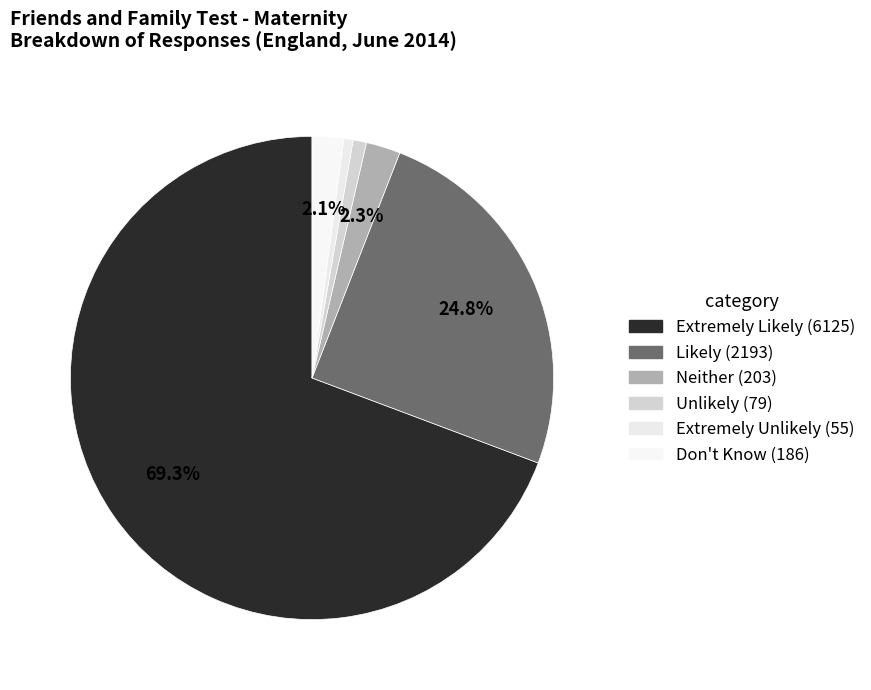

To the nearest percent, what is the combined percentage of Don't Know and Neither?

4%